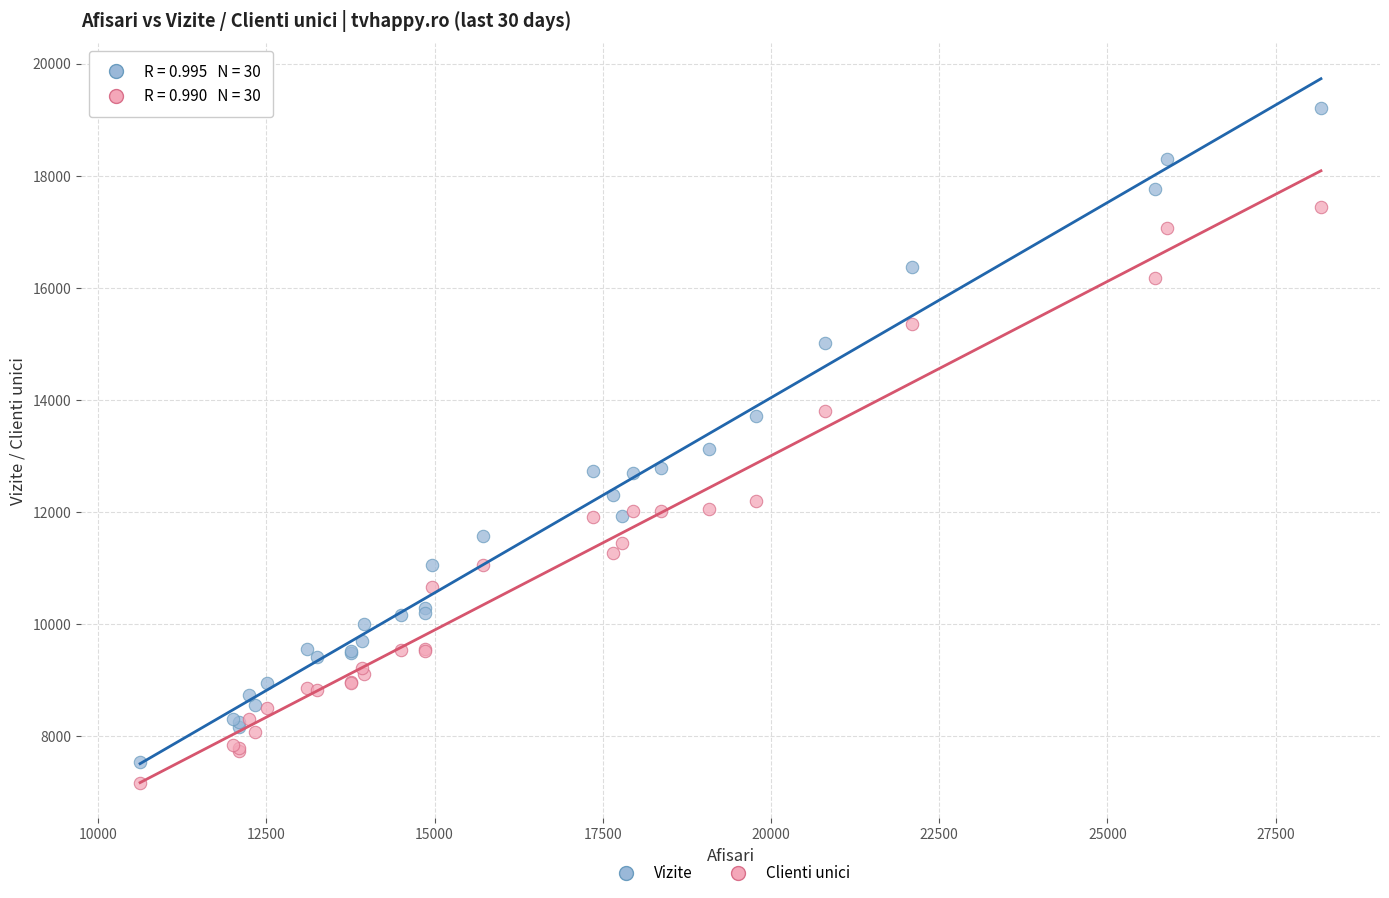

Which series has the widest spread of Y values?

Vizite